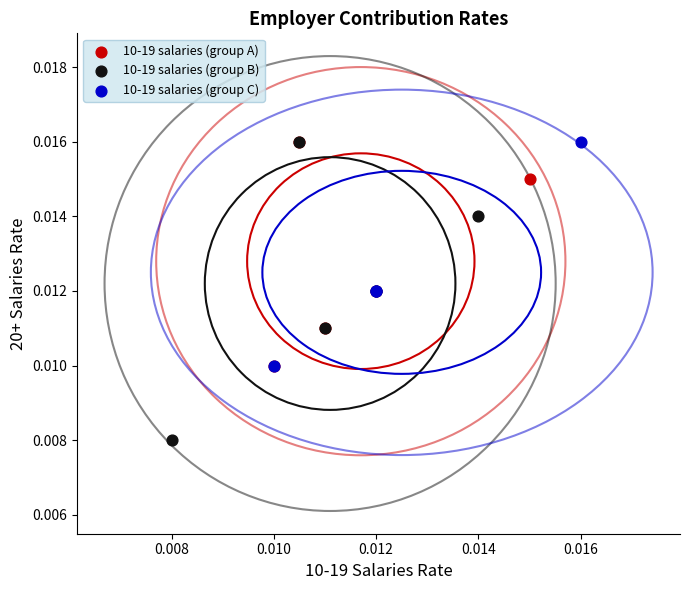

Which series has the widest spread of Y values?

10-19 salaries (group B)